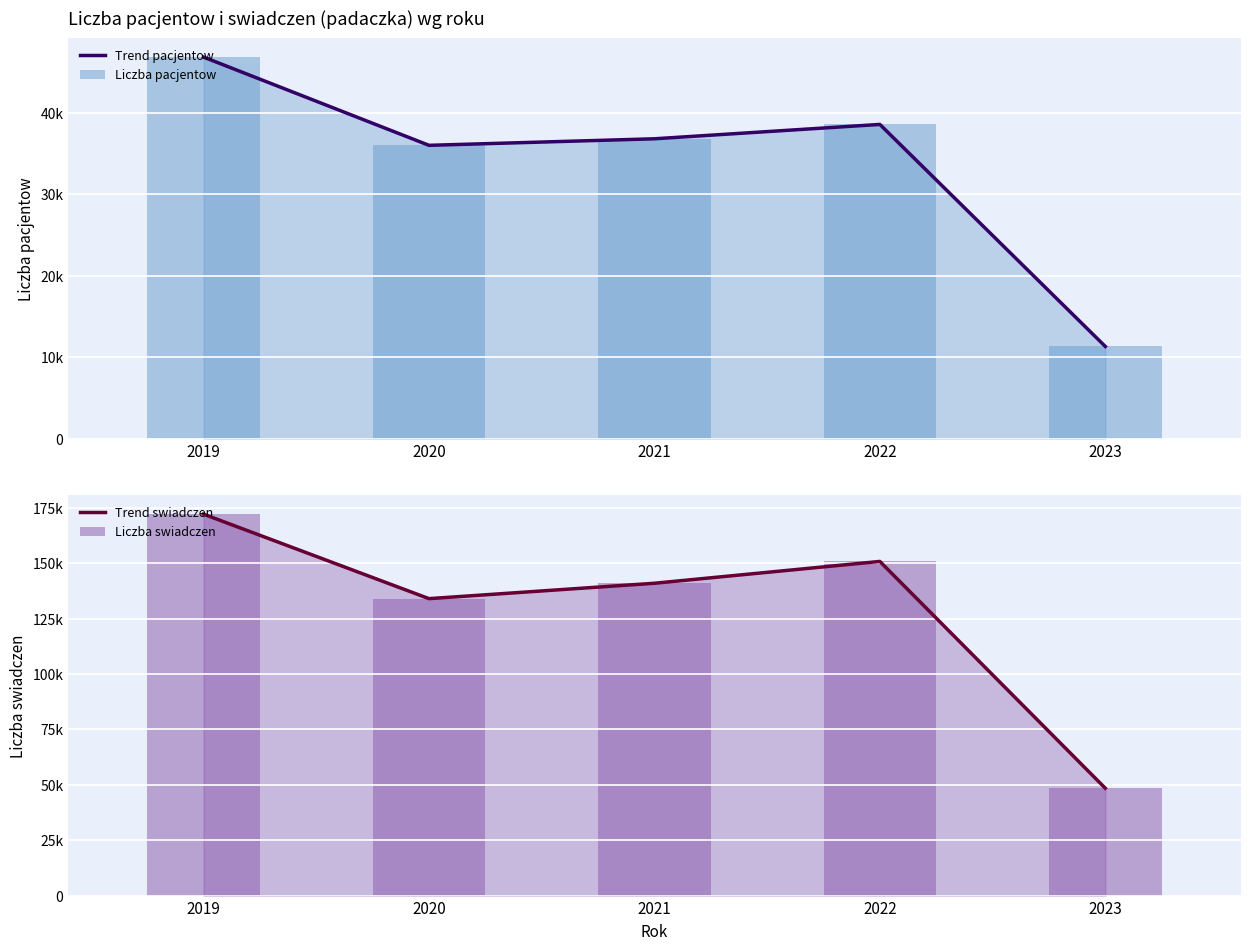

What is the value of the Trend swiadczen bar at the 3rd from the left?

140904